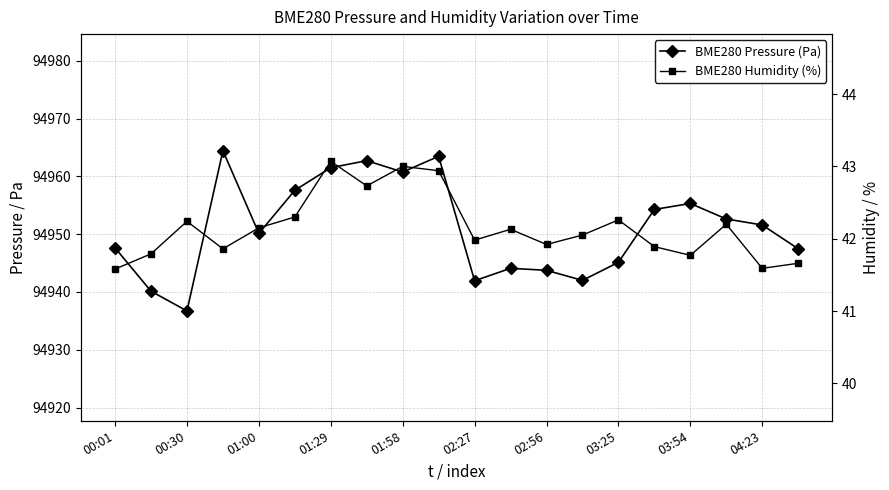

What is the maximum value shown in the chart?

94964.4